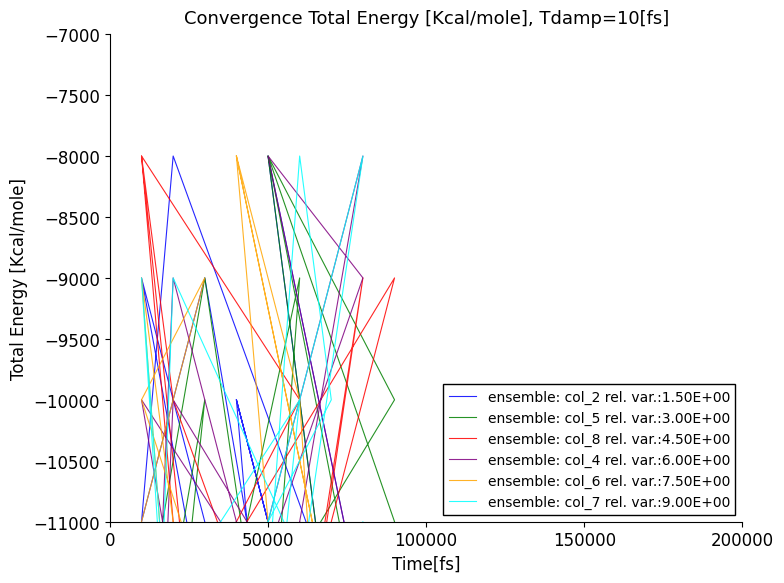

How many col_8 values are between -15000 and -10000?

13